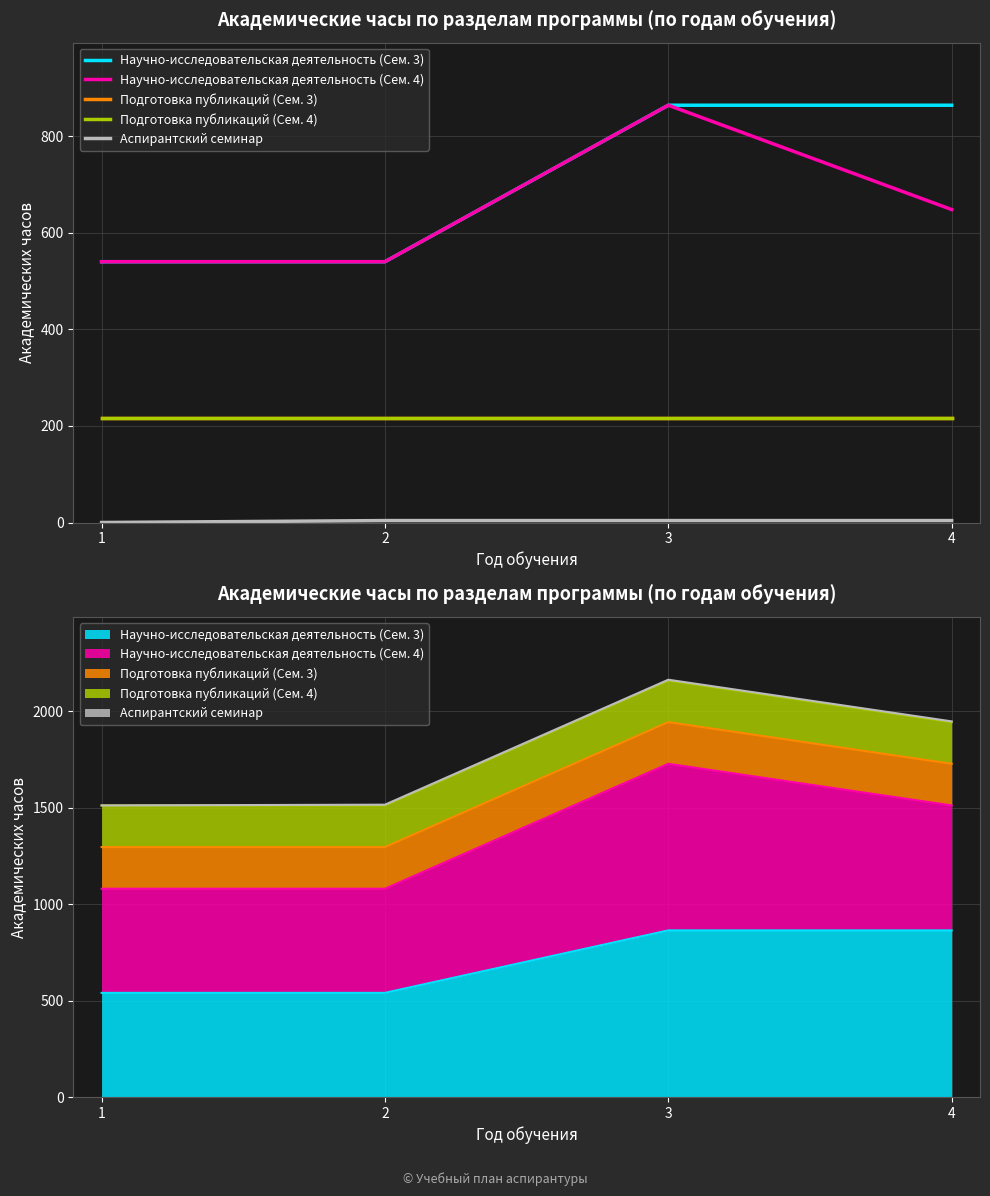

Read the Подготовка публикаций (Сем. 3) value at 1.

216